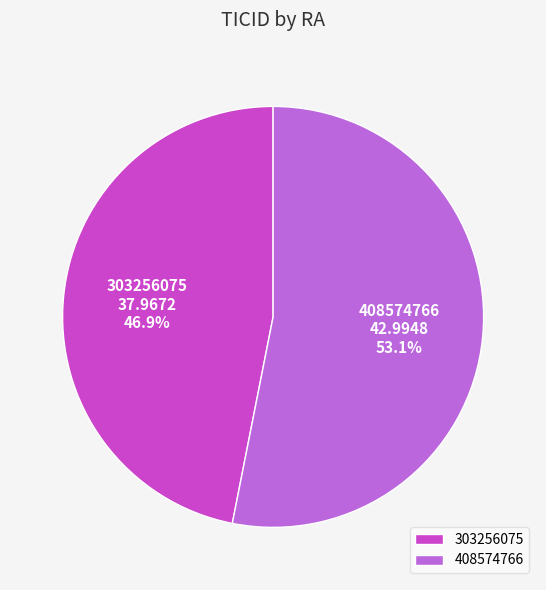

What percentage do 303256075 and 408574766 together represent?

100.0%